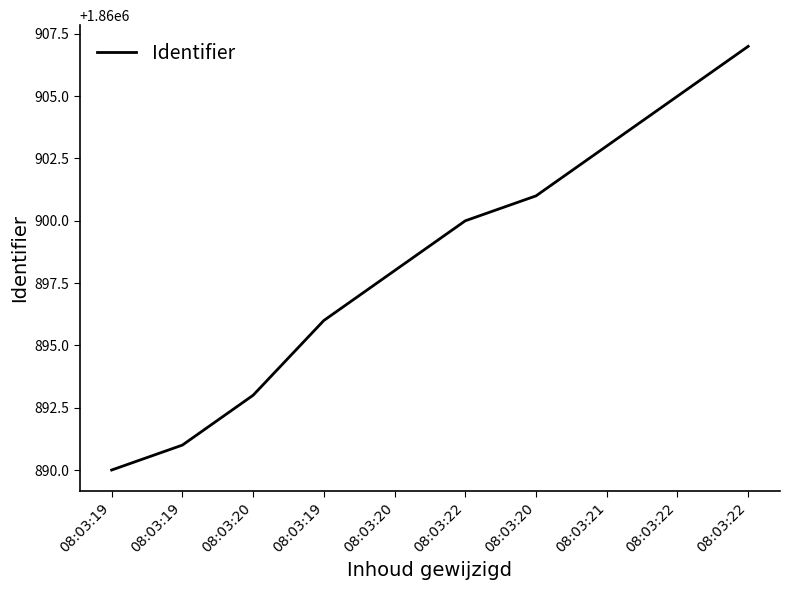

Which has a higher value, 08:03:20 or 08:03:22?

08:03:22